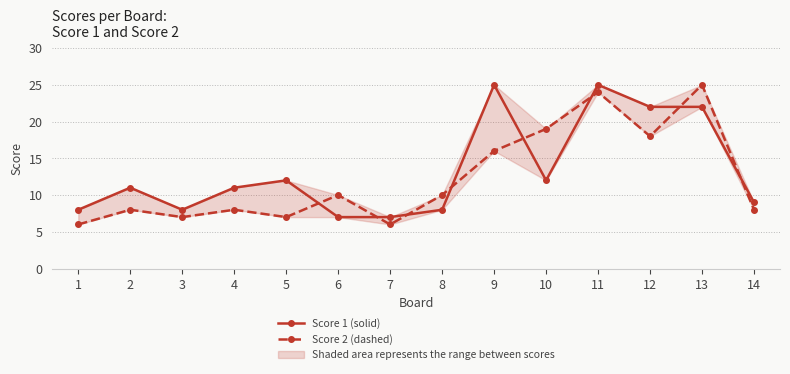

In Score 2, how many points are lower than both neighbors (excluding endpoints)?

4